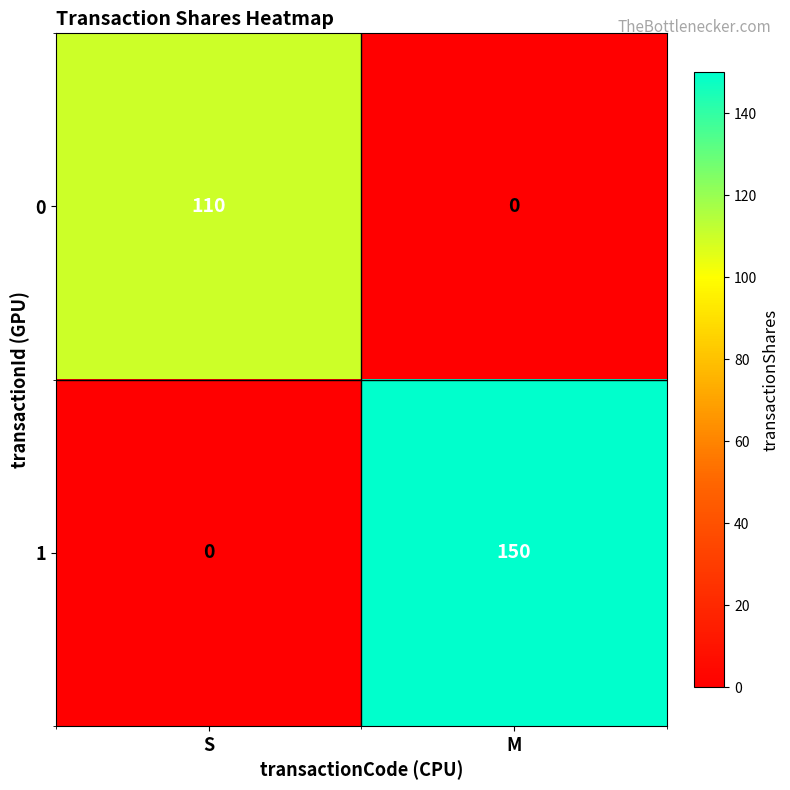

Which category has the highest value in the 1 series?

M